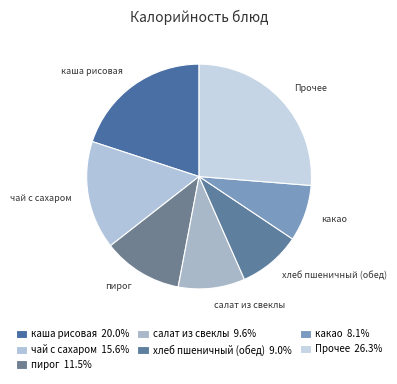

Combined, do пирог and каша рисовая account for over 50%?

No